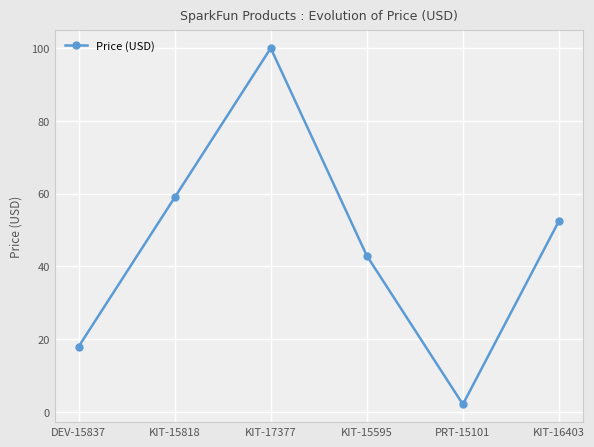

What value does the data have at KIT-16403?

52.5